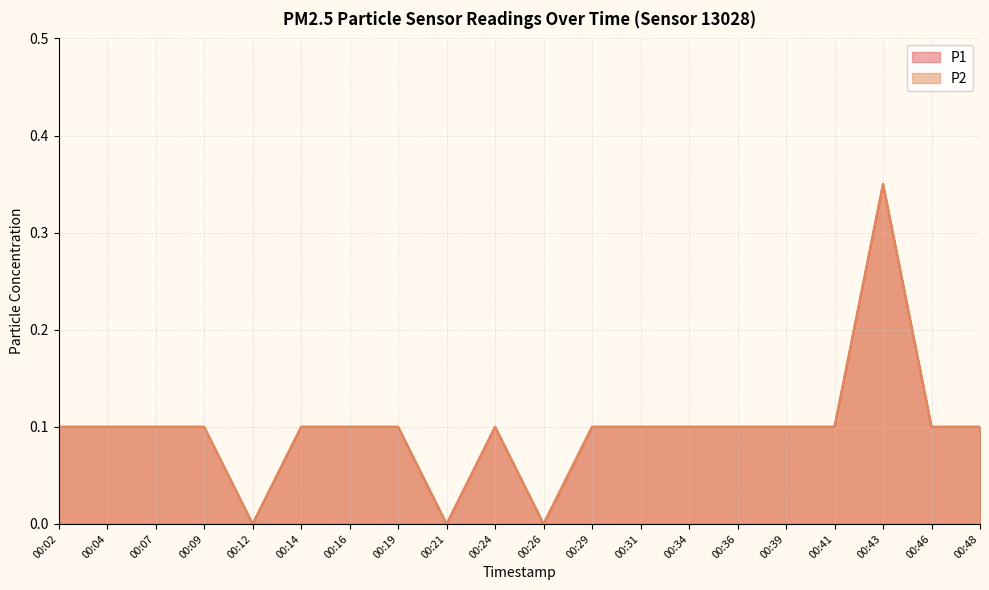

Rank the series by their maximum value, from lowest to highest.

P1, P2